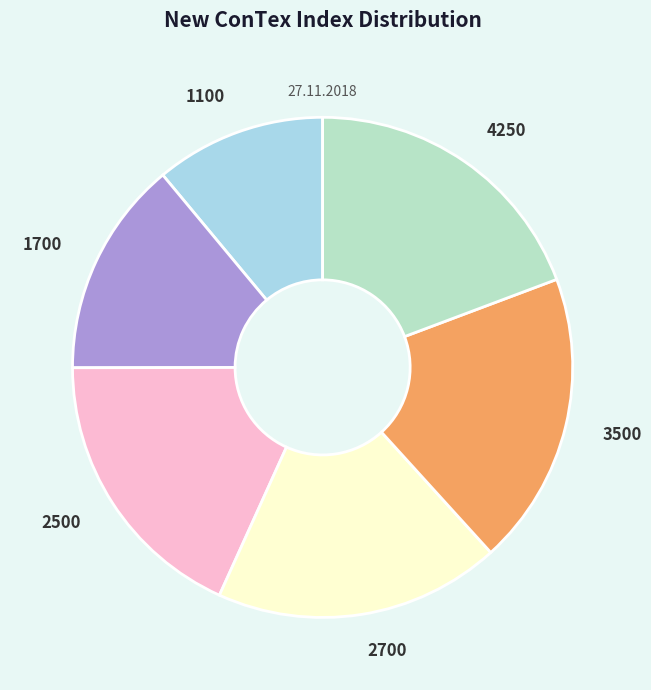

The 3500 slice represents 19% of the pie. True or false?

True